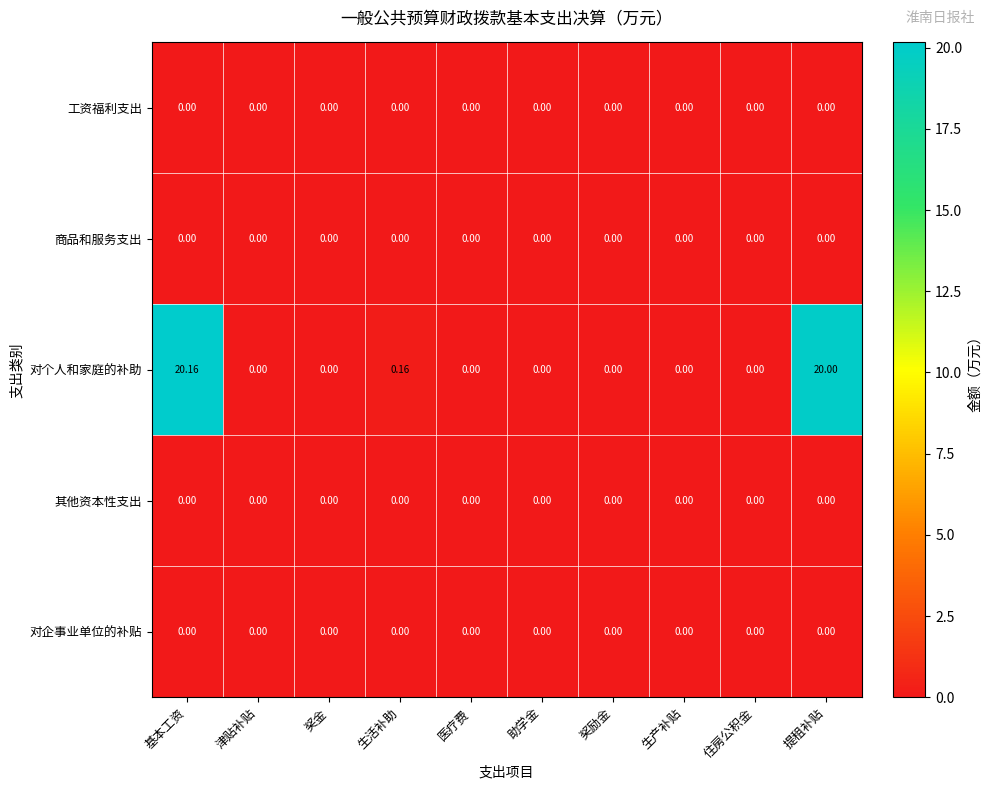

At which category is the sum across all series the highest?

基本工资